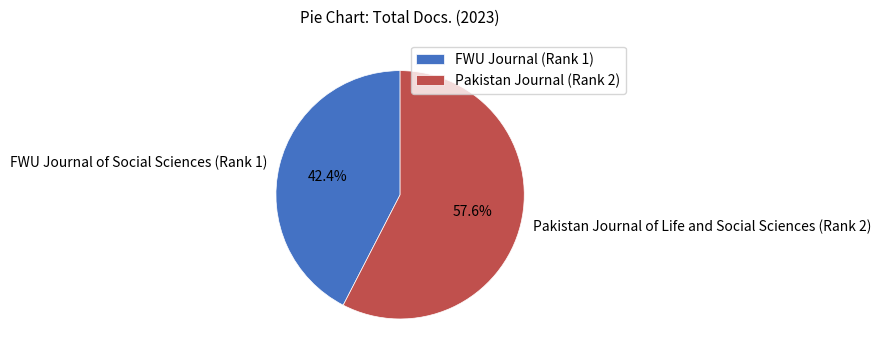

Count the number of slices in the pie.

2